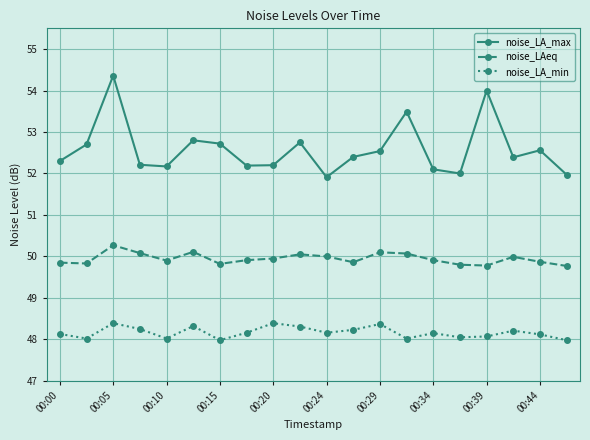

At how many categories does at least one series exceed 51?

20